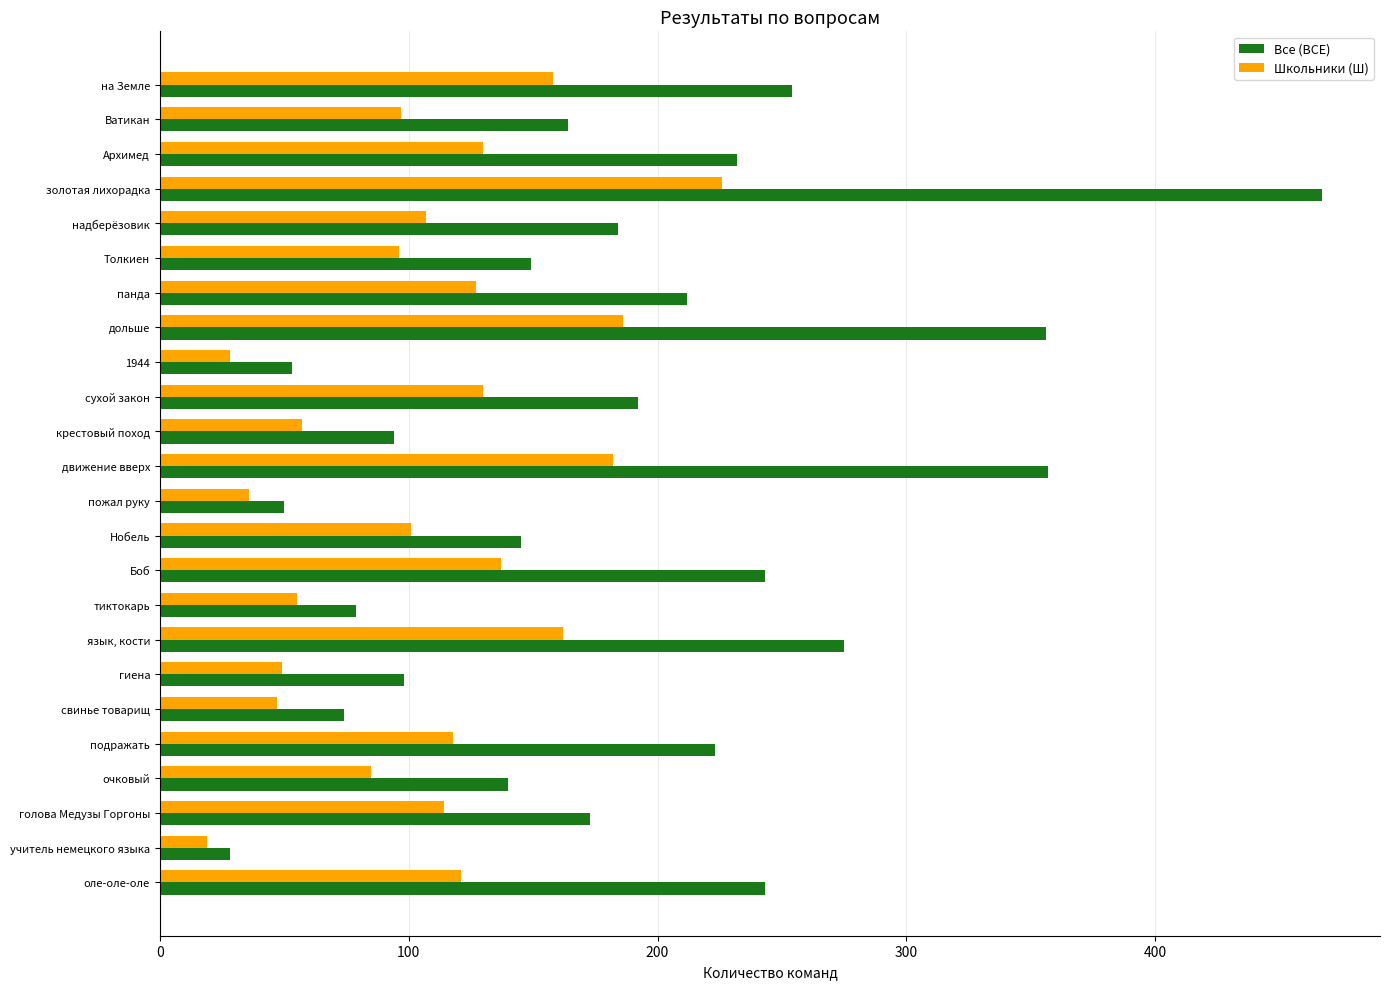

What is the difference between the maximum and minimum values in the Школьники (Ш) series?

207